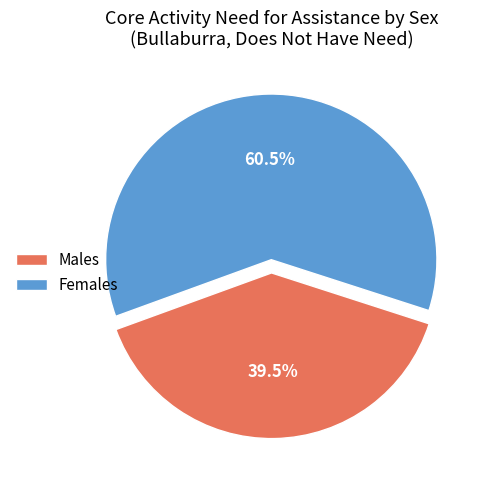

Which category has the smallest portion of the pie?

Males